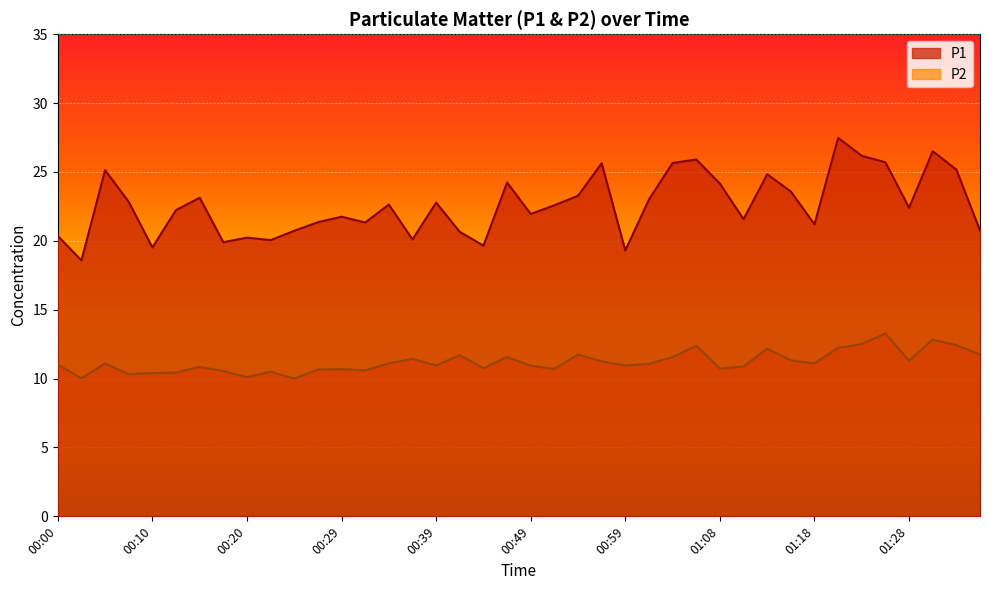

Reading right to left, list all the values displayed in this chart.

P1: 20.8	25.2	26.5	22.4	25.7	26.2	27.5	21.2	23.6	24.8	21.6	24.1	25.9	25.6	23.0	19.3	25.6	23.3	22.6	21.9	24.2	19.6	20.6	22.8	20.1	22.6	21.3	21.8	21.4	20.7	20.1	20.2	19.9	23.1	22.2	19.5	22.8	25.1	18.6	20.4
P2: 11.8	12.4	12.8	11.3	13.3	12.5	12.2	11.1	11.3	12.2	10.9	10.7	12.4	11.6	11.1	10.9	11.2	11.8	10.7	10.9	11.6	10.8	11.7	10.9	11.4	11.1	10.6	10.7	10.7	10.0	10.5	10.1	10.6	10.8	10.4	10.4	10.3	11.1	10.0	11.0